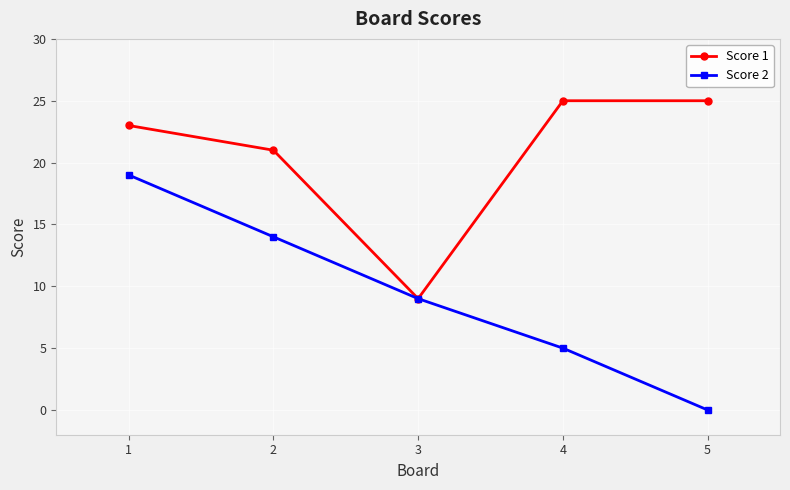

Does the chart display data point markers on the line(s)?

Yes